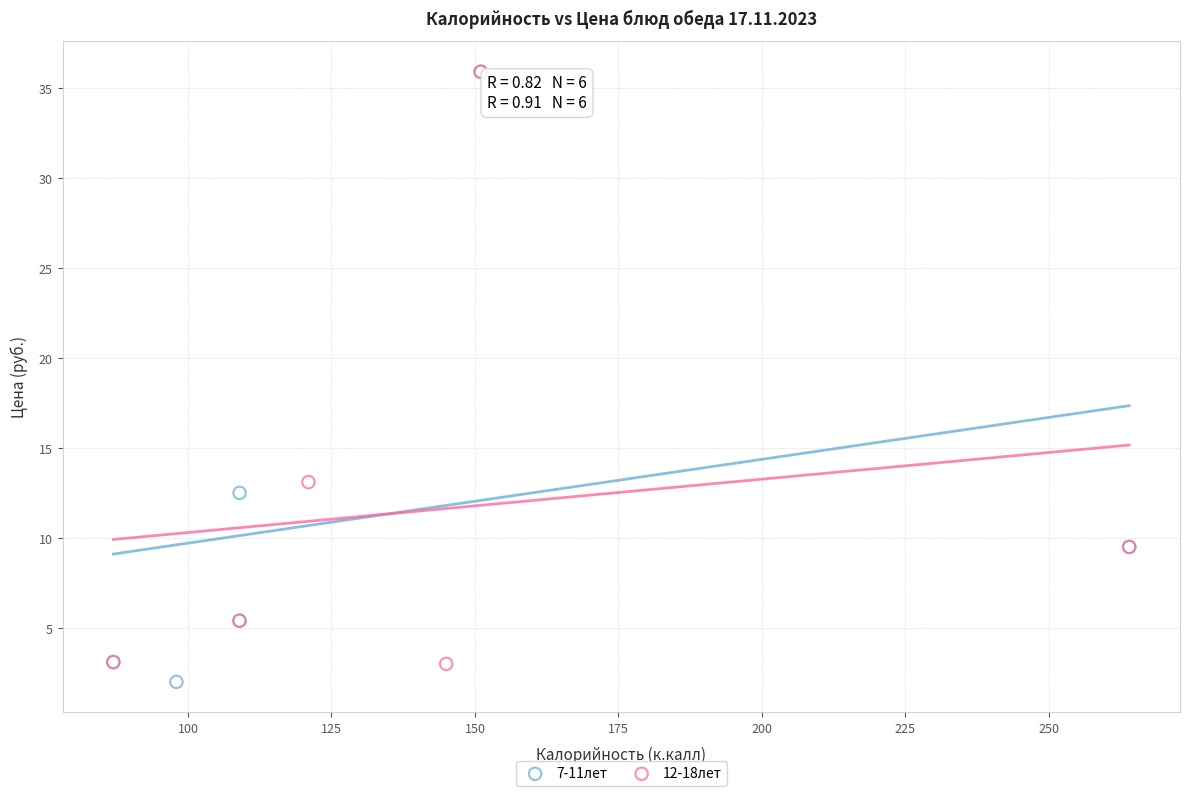

Which series has the largest Y range (max minus min)?

7-11лет